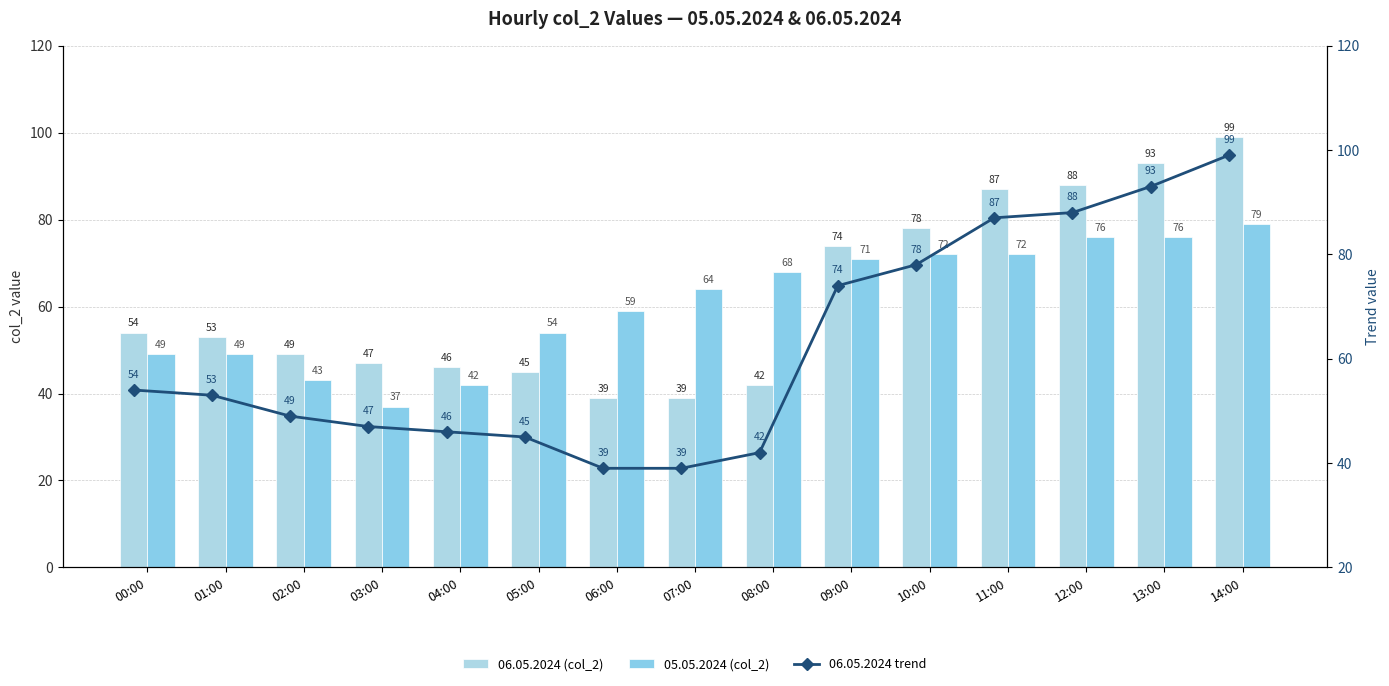

Rank the series by their maximum value, from highest to lowest.

06.05.2024 (col_2), 06.05.2024 trend, 05.05.2024 (col_2)